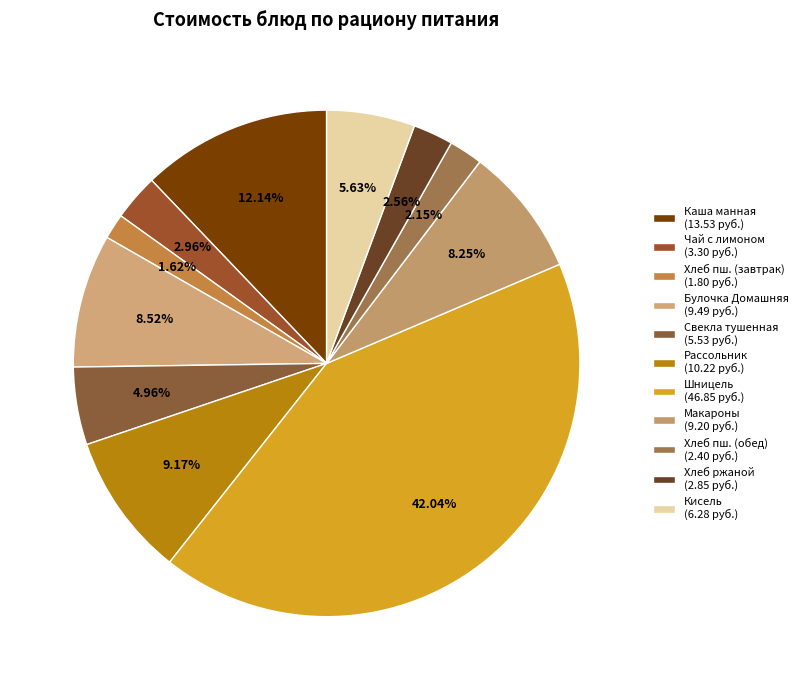

Count the number of slices in the pie.

11